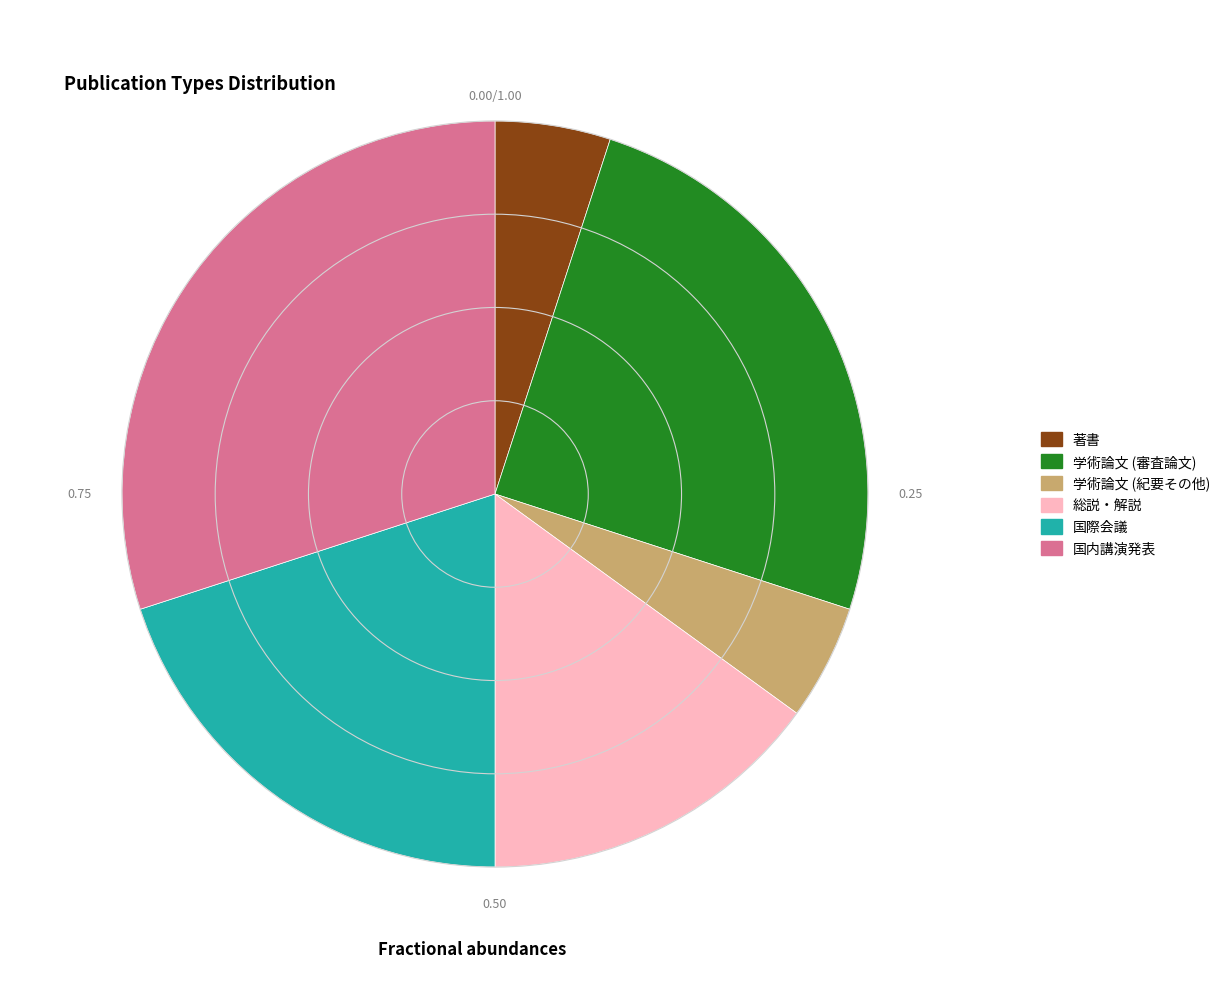

How many slices are in this pie chart?

6